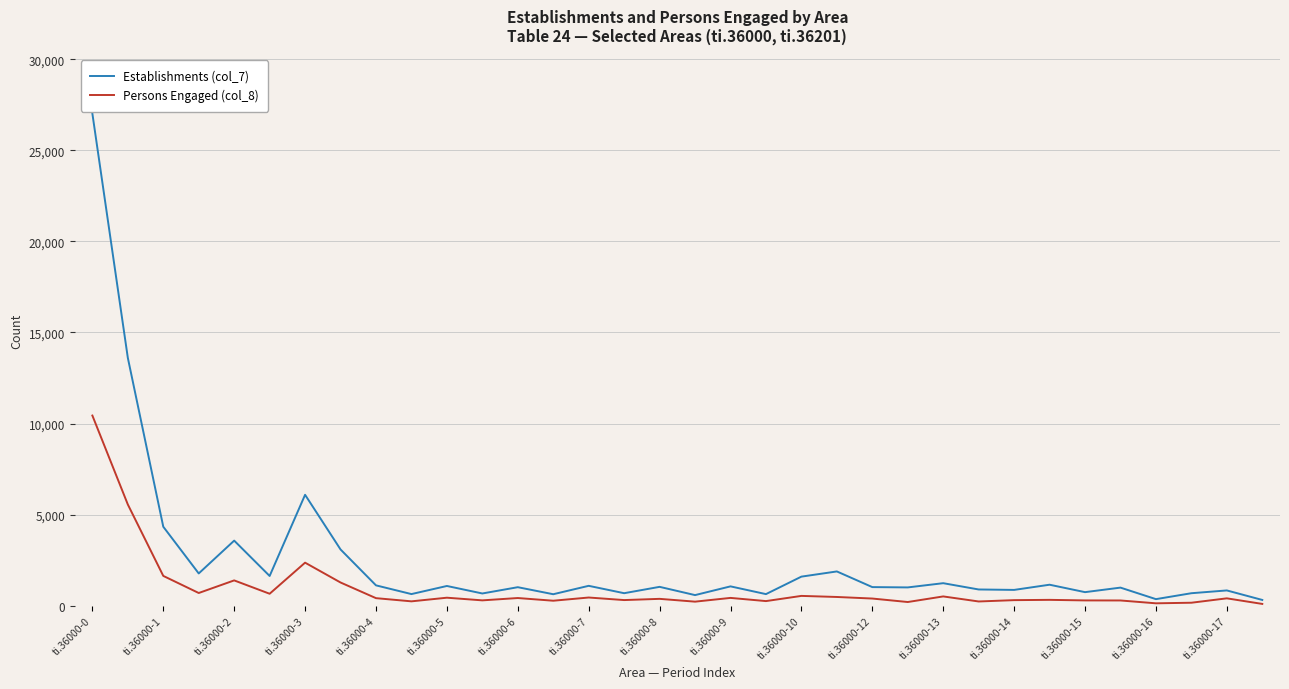

What is the highest value of the Establishments (col_7) series?

27015